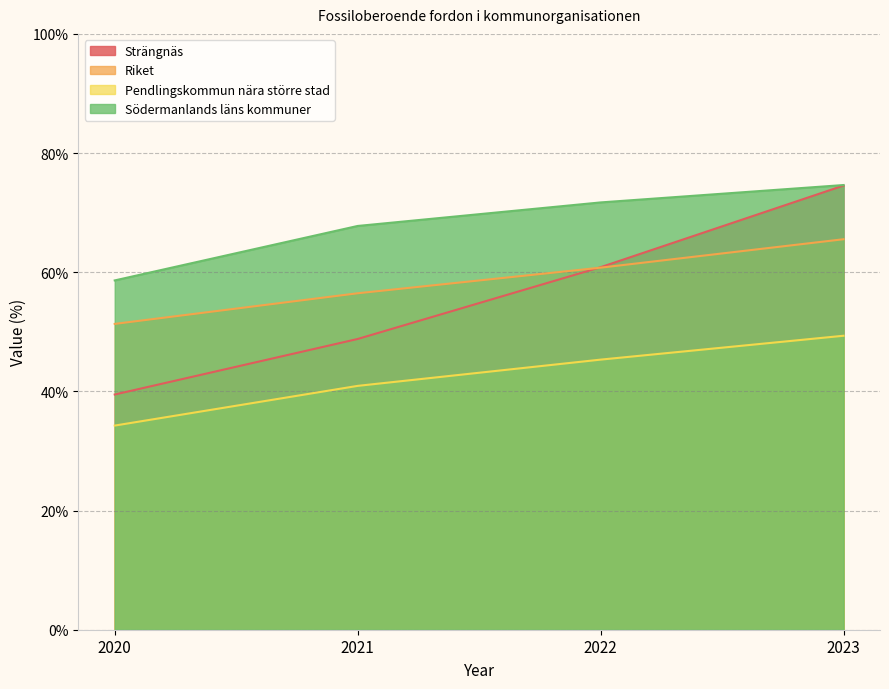

Is the value of Södermanlands läns kommuner at 2020 greater than the value of Riket at 2022?

No